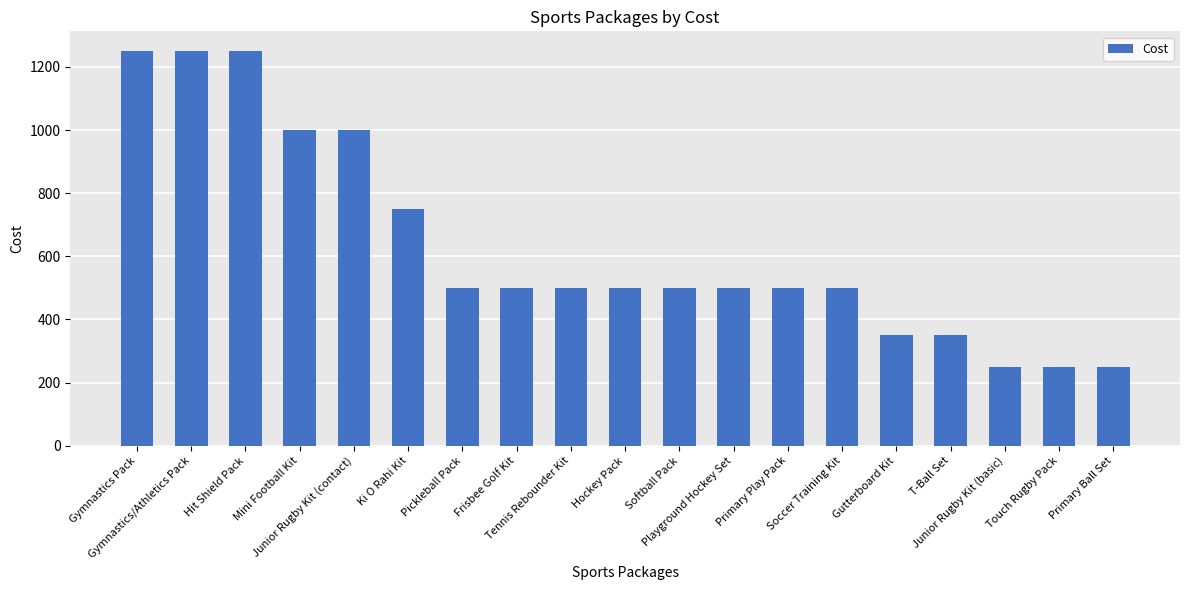

What is the smallest value displayed?

250